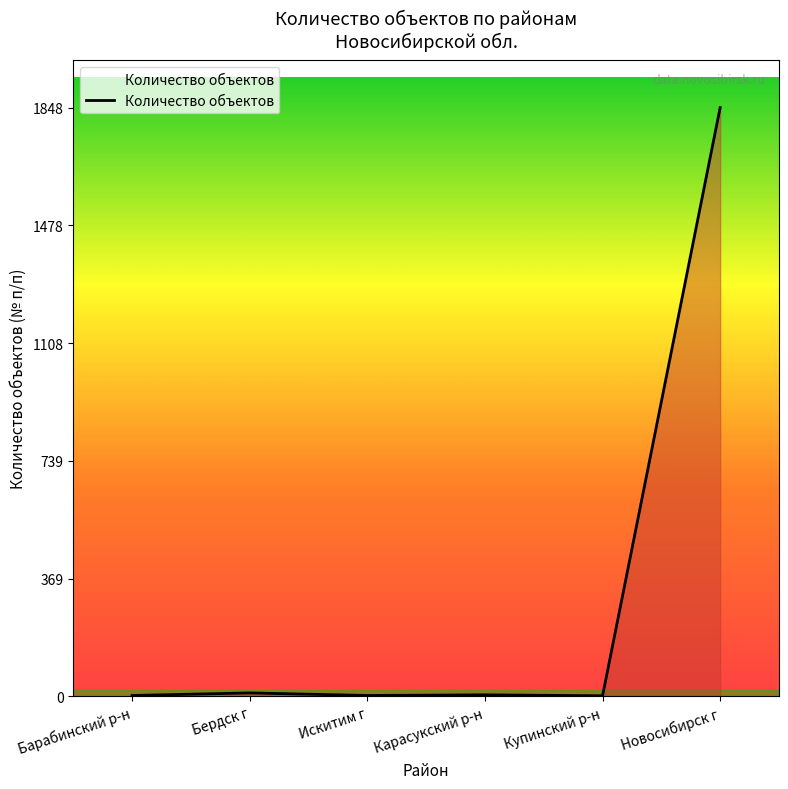

What position from the right is Карасукский р-н?

3